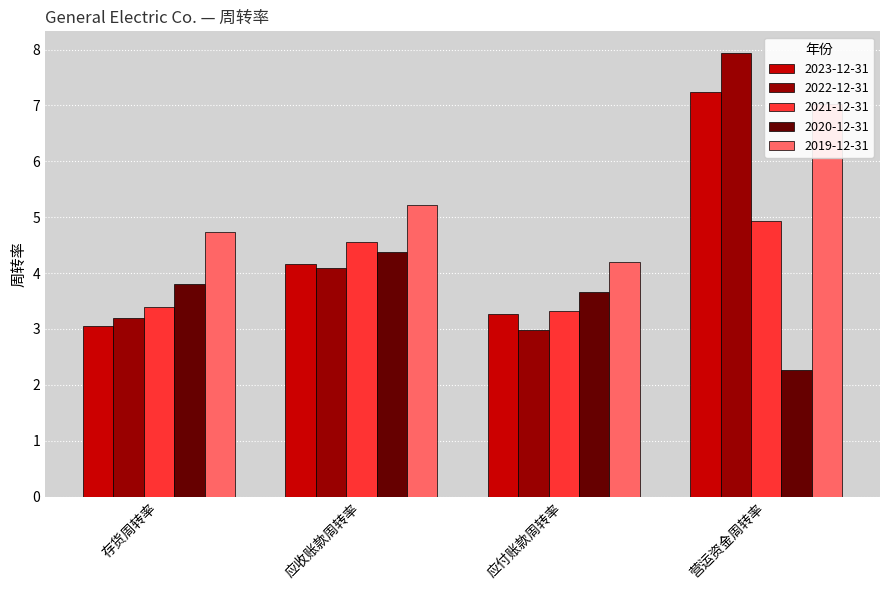

Between 存货周转率 and 应付账款周转率, which series saw the biggest shift?

2019-12-31